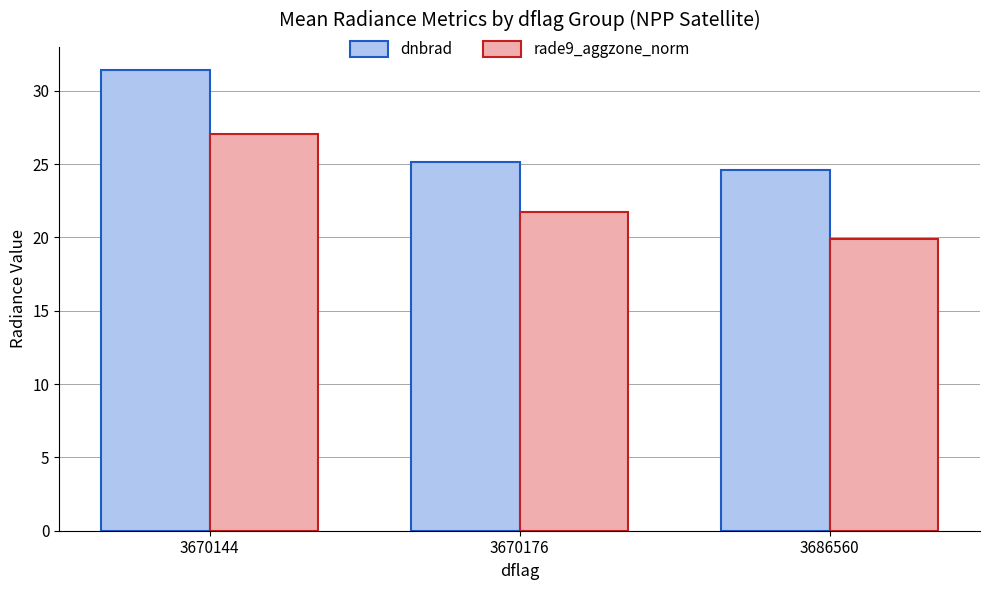

Which category has the highest value in the rade9_aggzone_norm series?

3670144